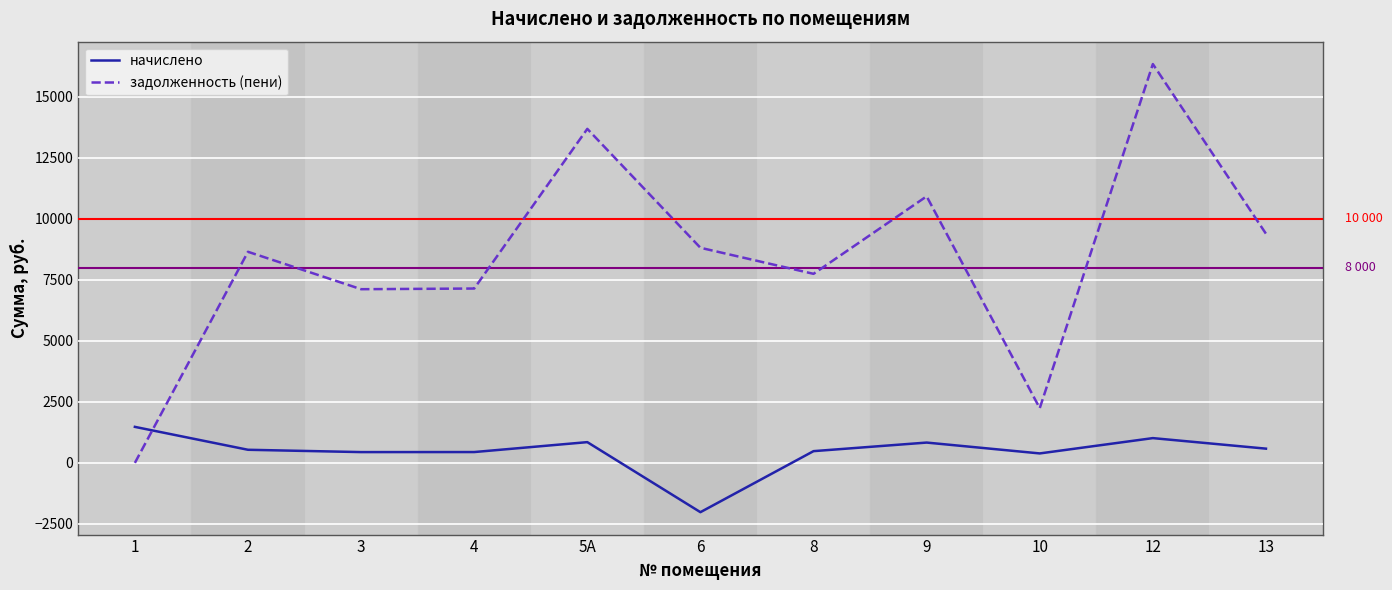

How many times do задолженность (пени) and начислено cross each other?

1